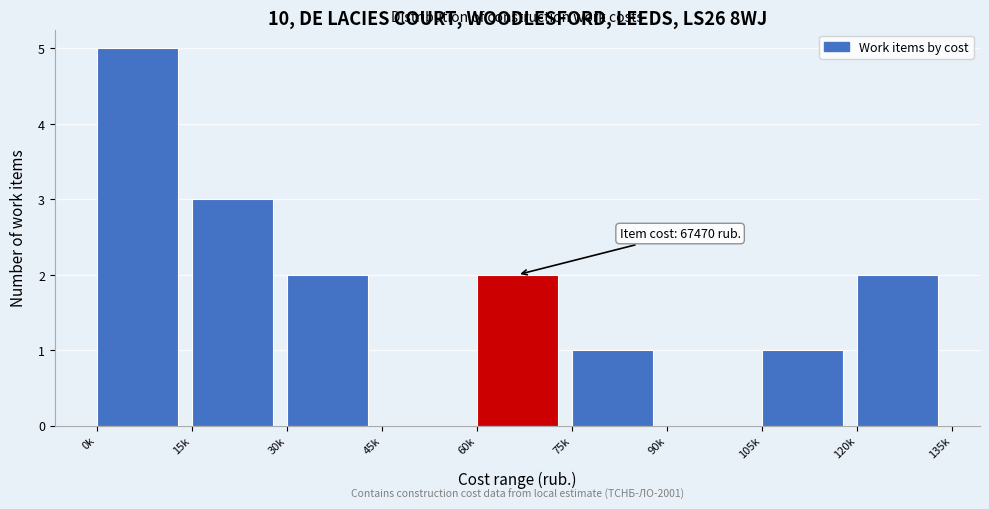

Reading left to right, transcribe all the data shown in this chart.

0k=5	15k=3	30k=2	45k=0	60k=2	75k=1	90k=0	105k=1	120k=2